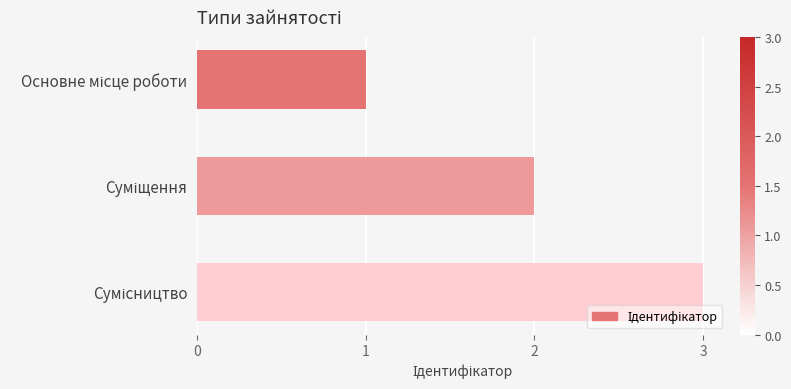

How many categories are shown in the chart?

3